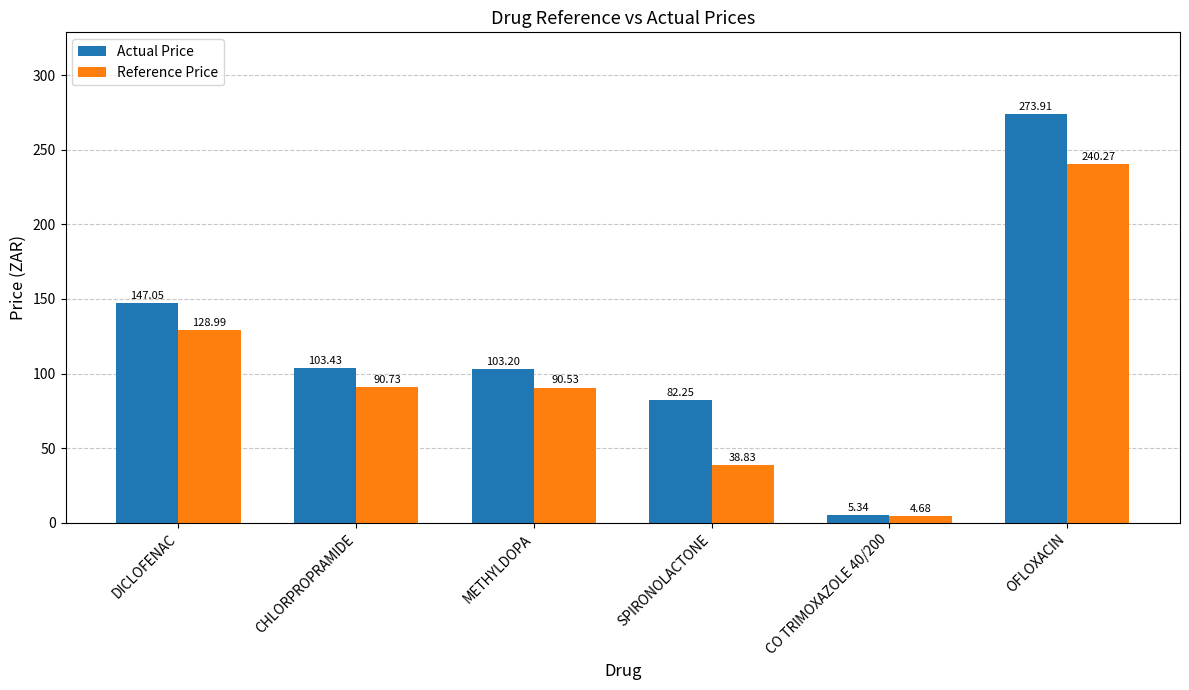

What is the label of the 6th bar from the left?

OFLOXACIN